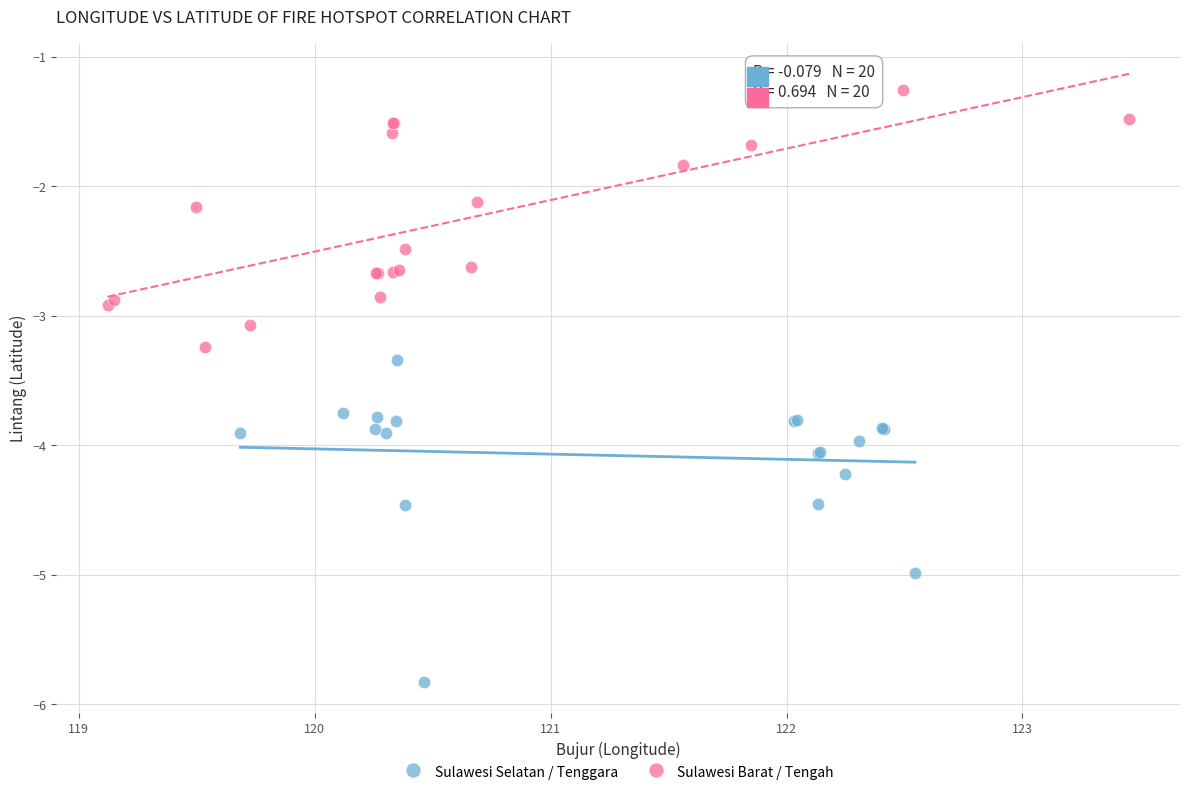

Which series contains the highest Y value?

Sulawesi Barat / Tengah